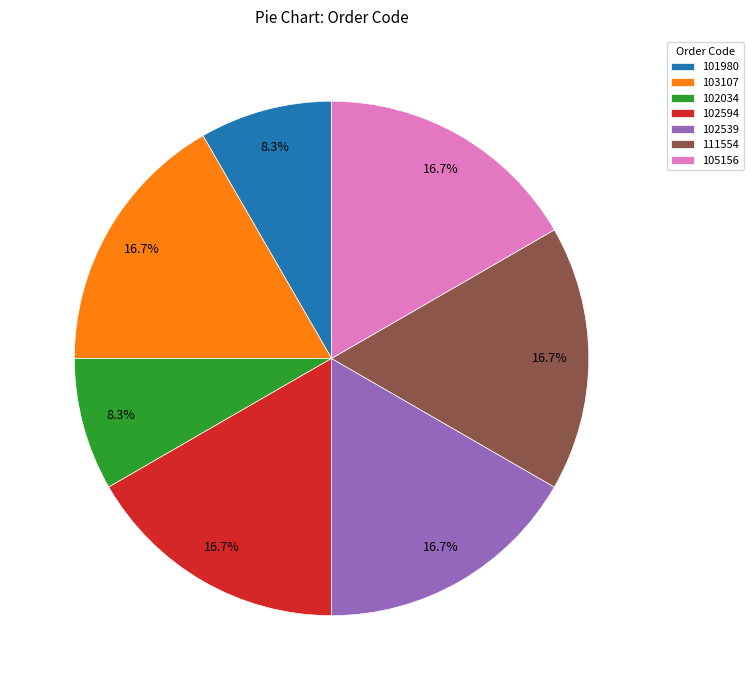

Do 102539 and 102594 together represent more than half of the pie?

No